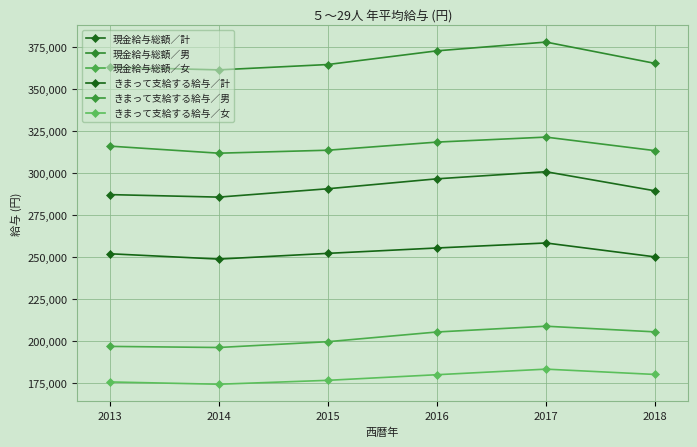

Reading left to right, extract all data points from this chart.

現金給与総額／計: 287111	285618	290590	296501	300725	289350
現金給与総額／男: 362936	361318	364497	372640	377857	365170
現金給与総額／女: 196798	196146	199598	205369	208809	205439
きまって支給する給与／計: 251923	248748	252156	255351	258330	250056
きまって支給する給与／男: 315958	311748	313514	318345	321317	313261
きまって支給する給与／女: 175653	174286	176614	179953	183270	180106